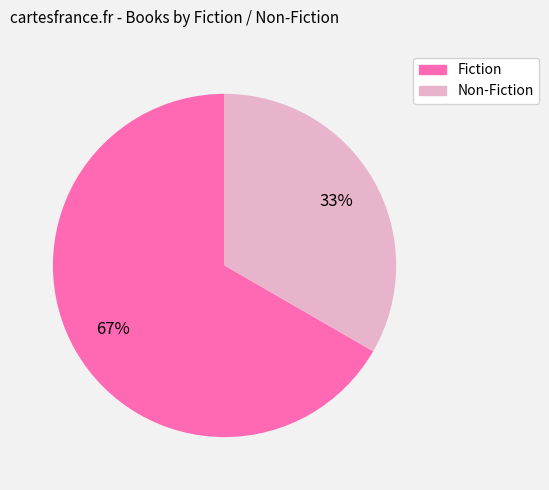

How many segments does this pie chart have?

2